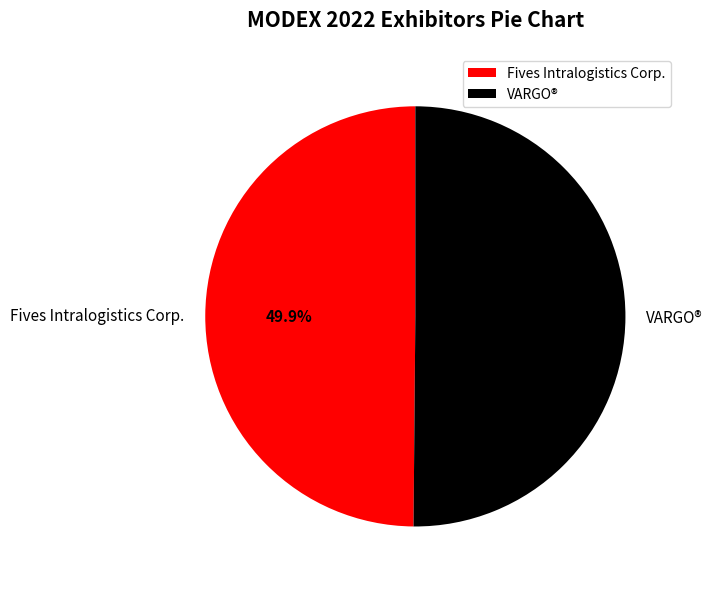

To the nearest percent, what percentage of the pie is Fives Intralogistics Corp.?

50%